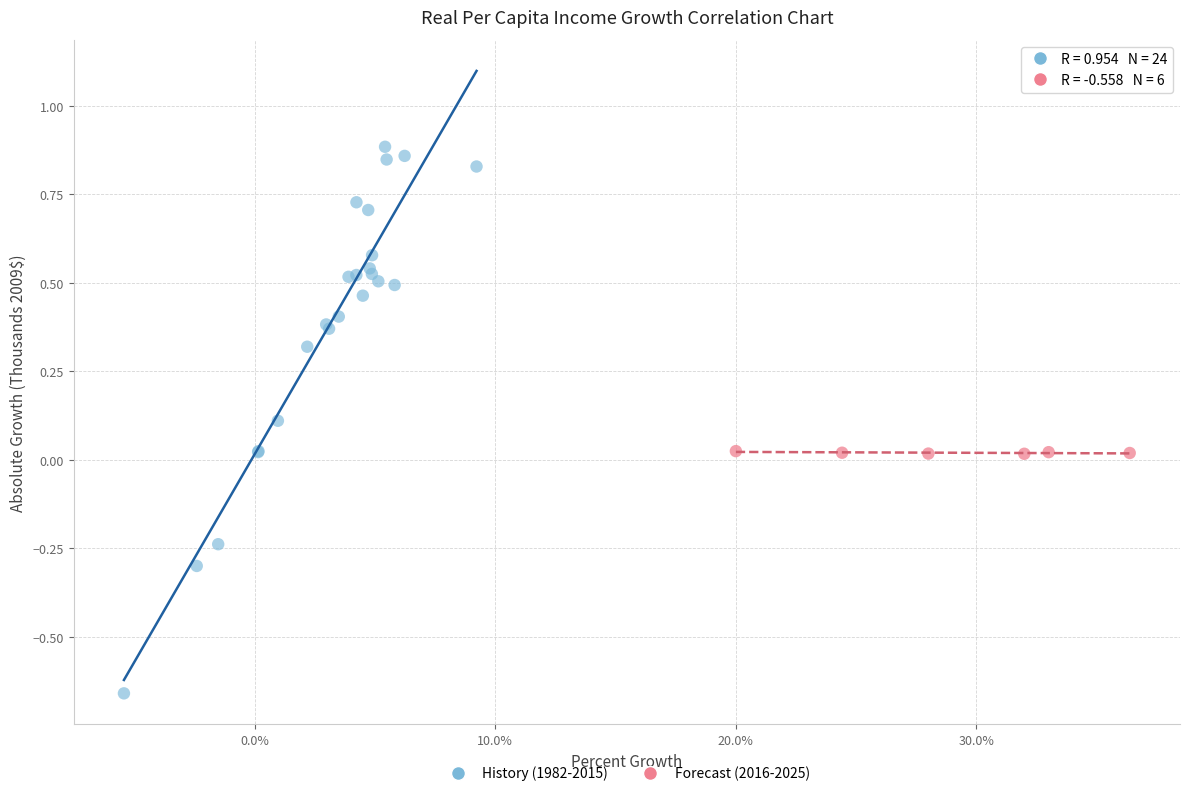

Which series contains the highest Y value?

History (1982-2015)